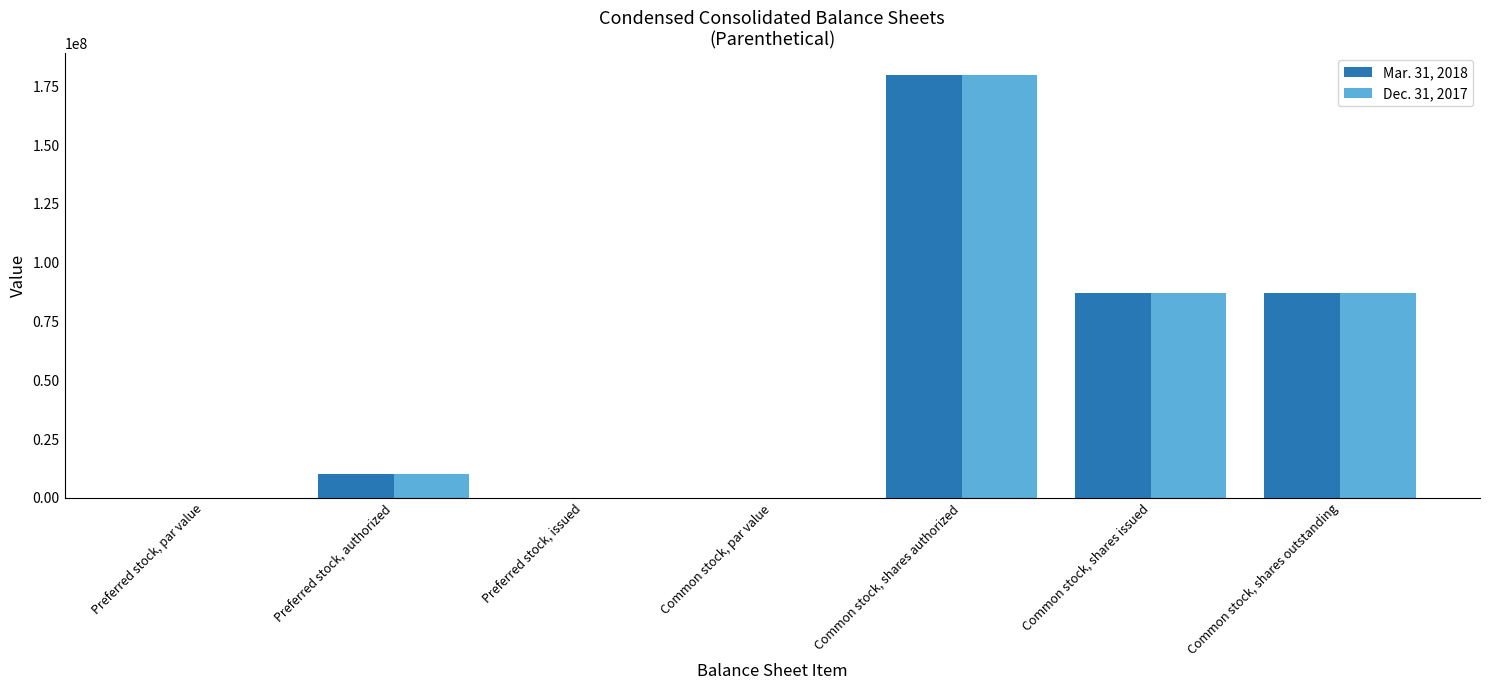

How many distinct data groups are displayed?

2